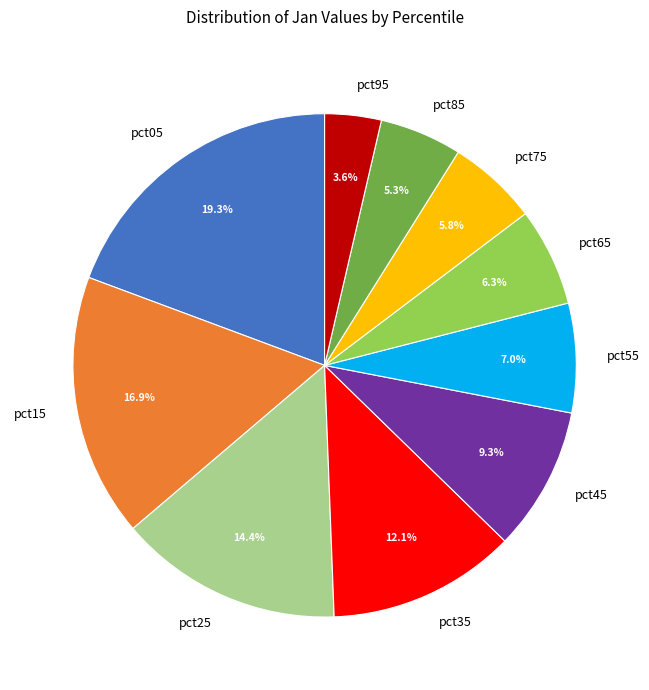

What is the total percentage of pct15 and pct95?

20.5%